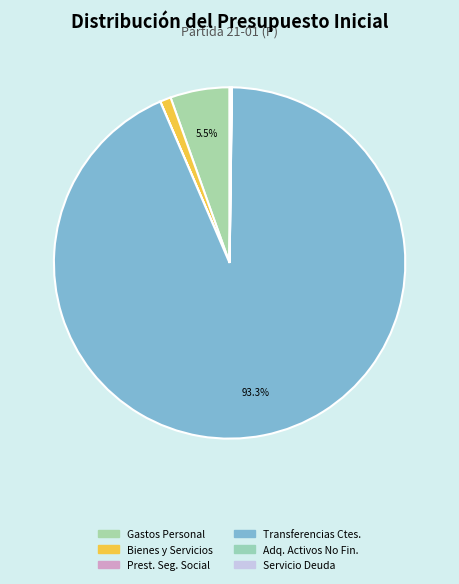

Does any single category account for the majority?

Yes